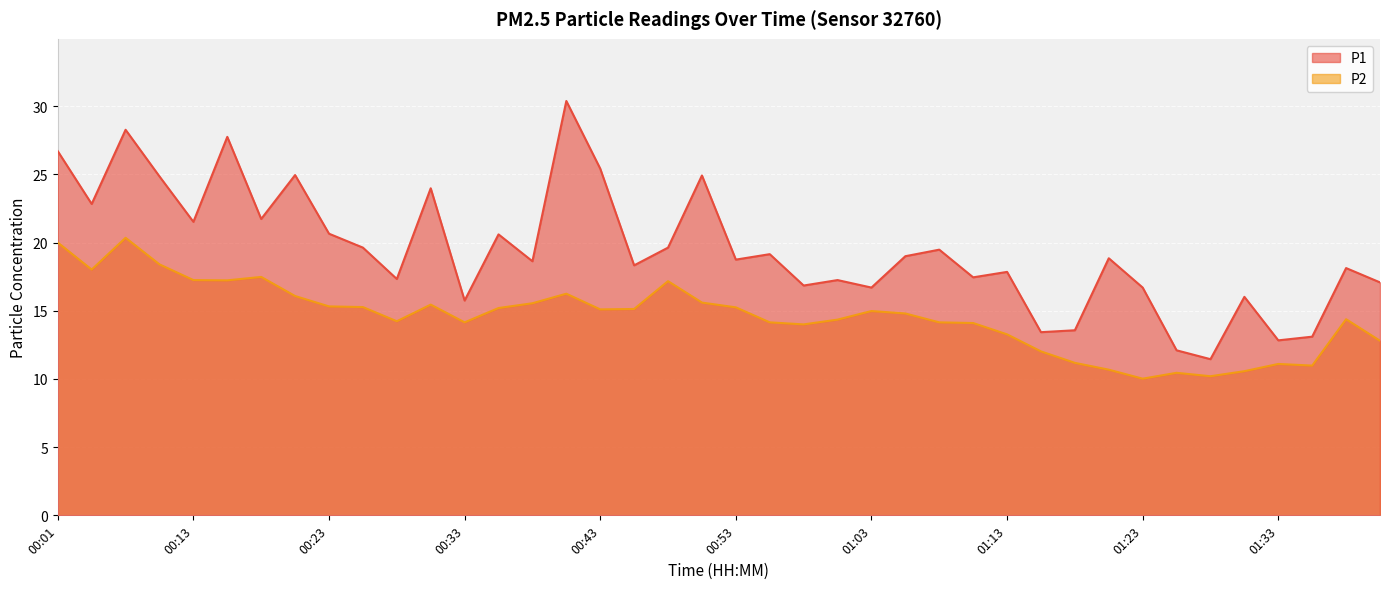

How many series are shown in this chart?

2